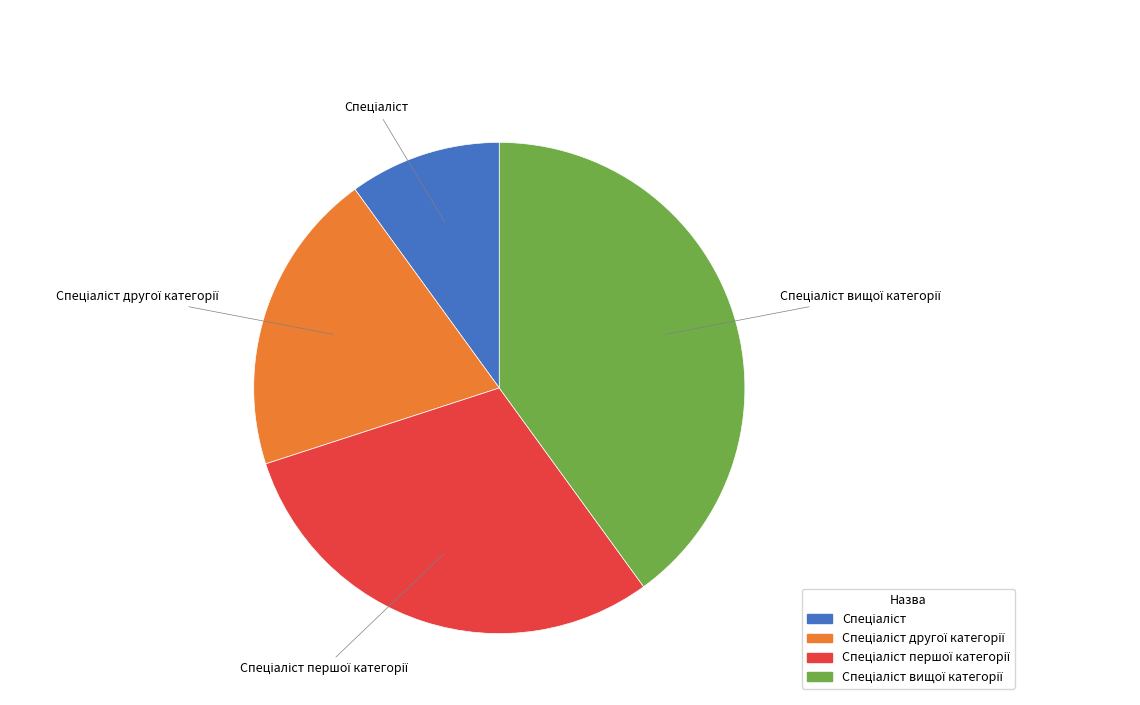

Is there any slice that represents more than half of the pie?

No